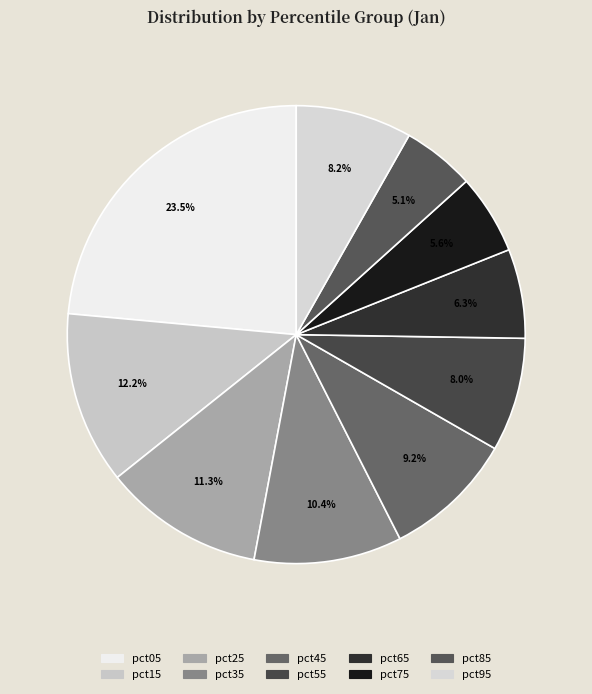

Do pct45 and pct85 together represent more than half of the pie?

No